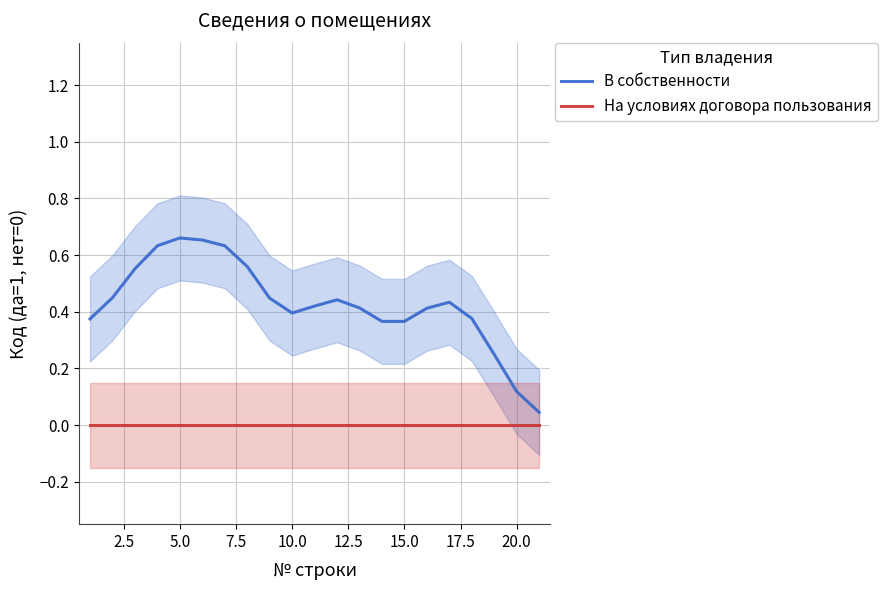

Reading right to left, extract all data points from this chart.

В собственности: 0.0	0.1	0.2	0.4	0.4	0.4	0.4	0.4	0.4	0.4	0.4	0.4	0.4	0.6	0.6	0.7	0.7	0.6	0.6	0.4	0.4
На условиях договора пользования: 0.0	0.0	0.0	0.0	0.0	0.0	0.0	0.0	0.0	0.0	0.0	0.0	0.0	0.0	0.0	0.0	0.0	0.0	0.0	0.0	0.0